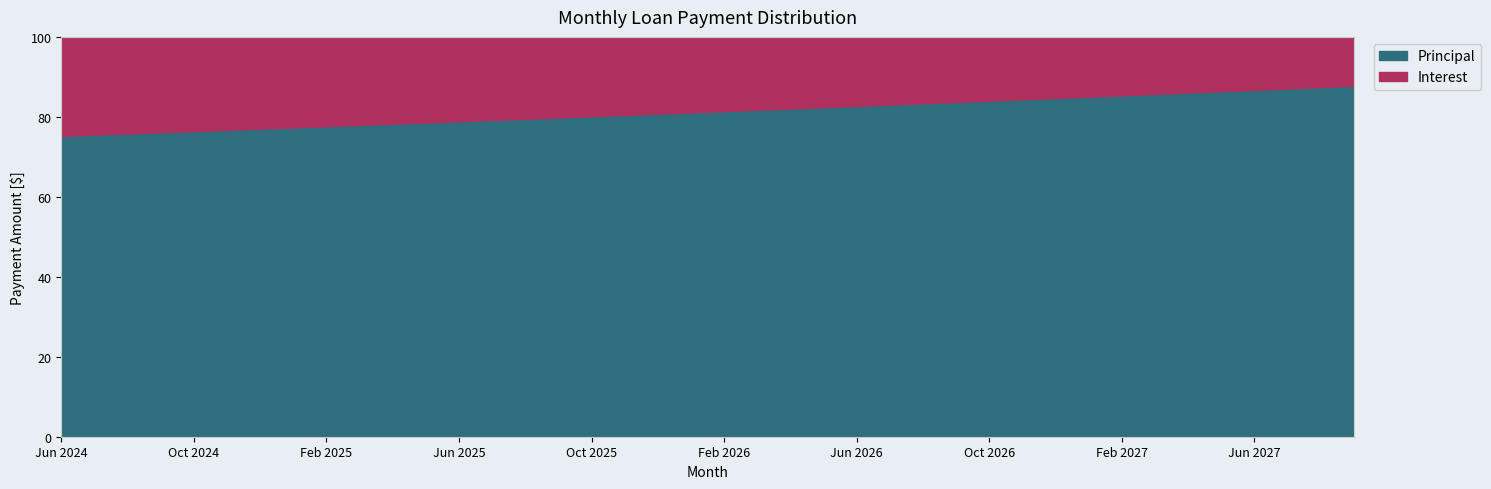

The Interest series shows 121.6 at Mar 2027. True or false?

False